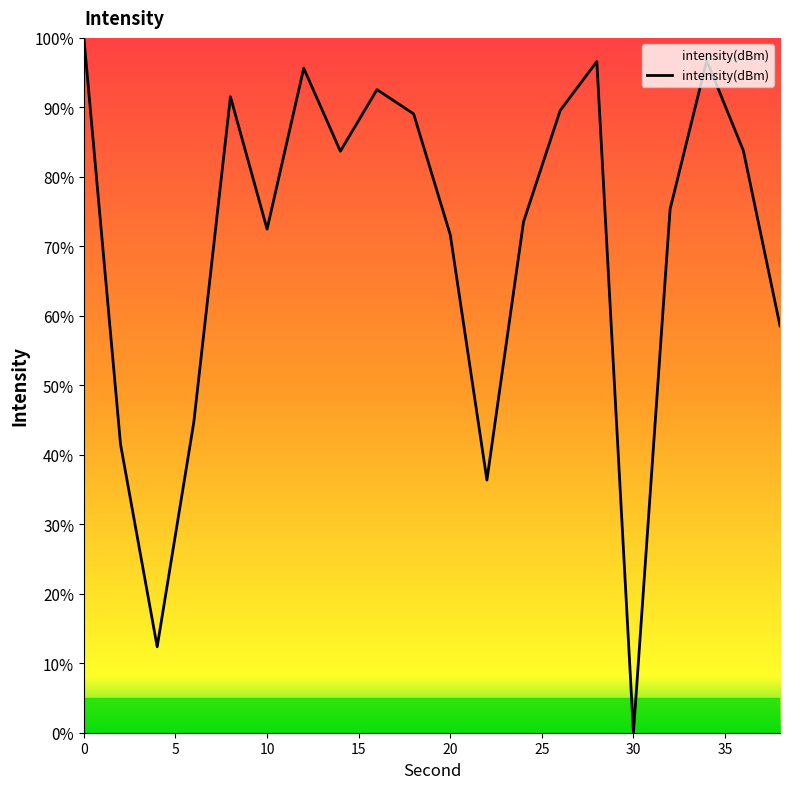

What is the maximum value shown in the chart?

100.0